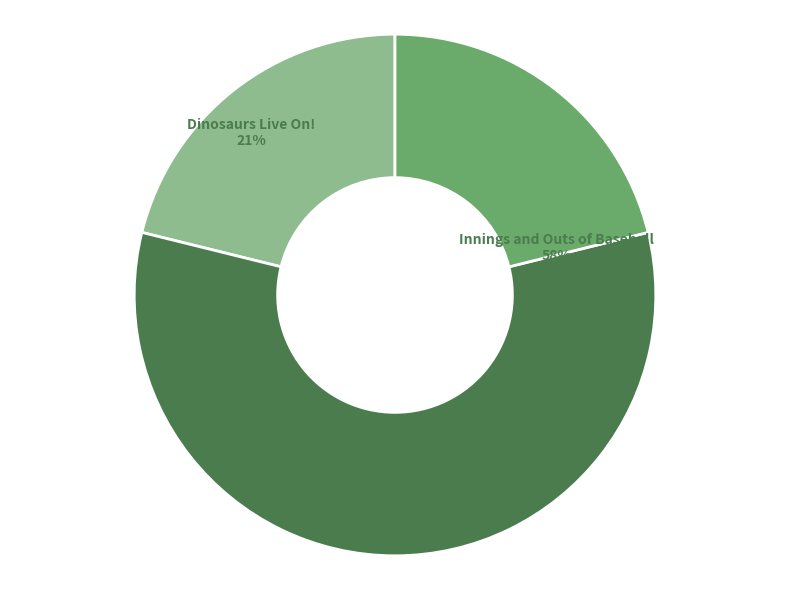

To the nearest percent, what is the average slice percentage?

33%